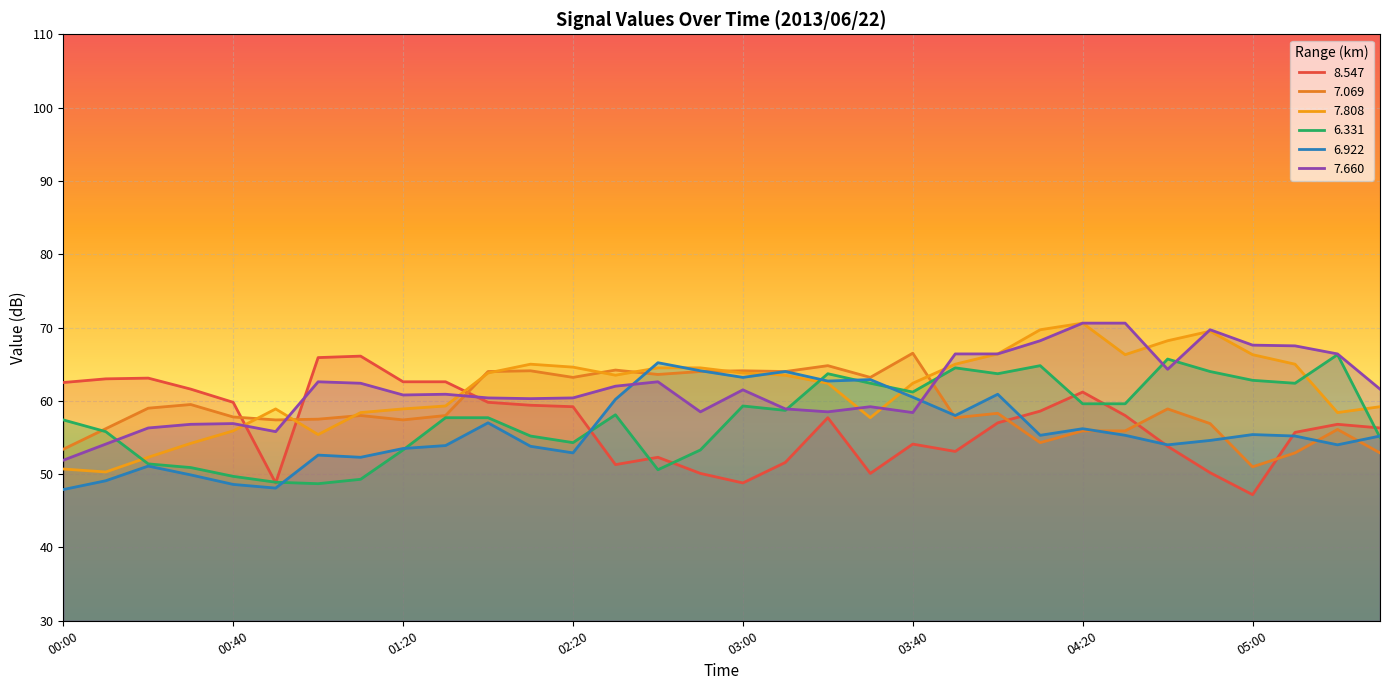

What is the label of the 28th point from the left?

04:50